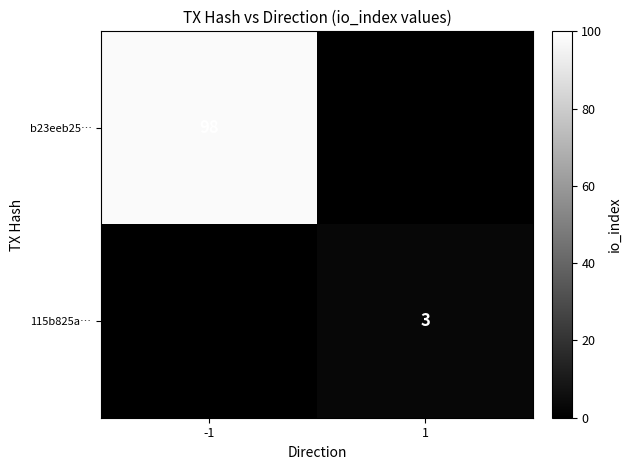

True or false: b23eeb25… has a value of 39 at -1.

False